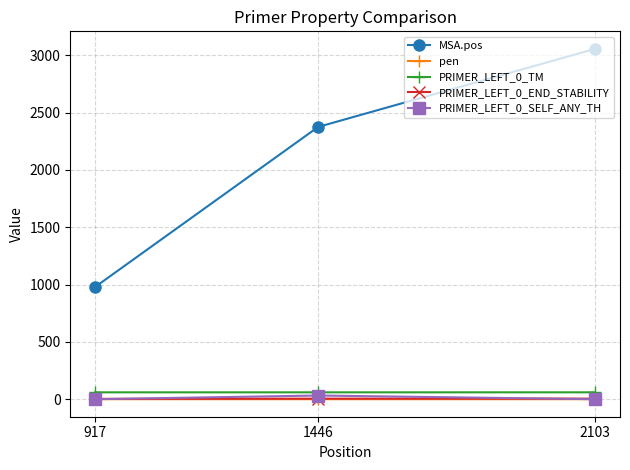

Does the chart have visible grid lines?

Yes